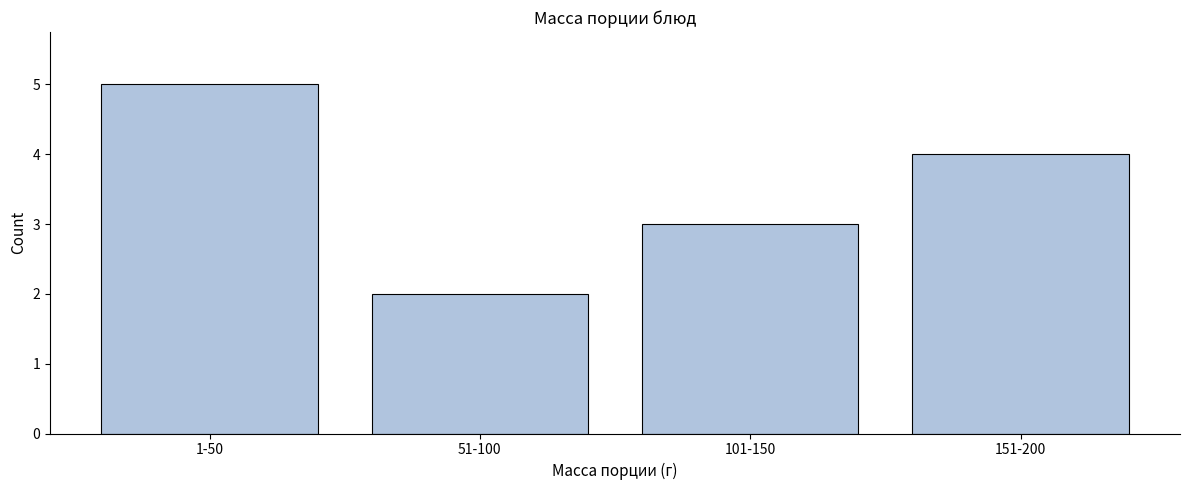

Reading right to left, what are all the values shown in this chart?

4	3	2	5